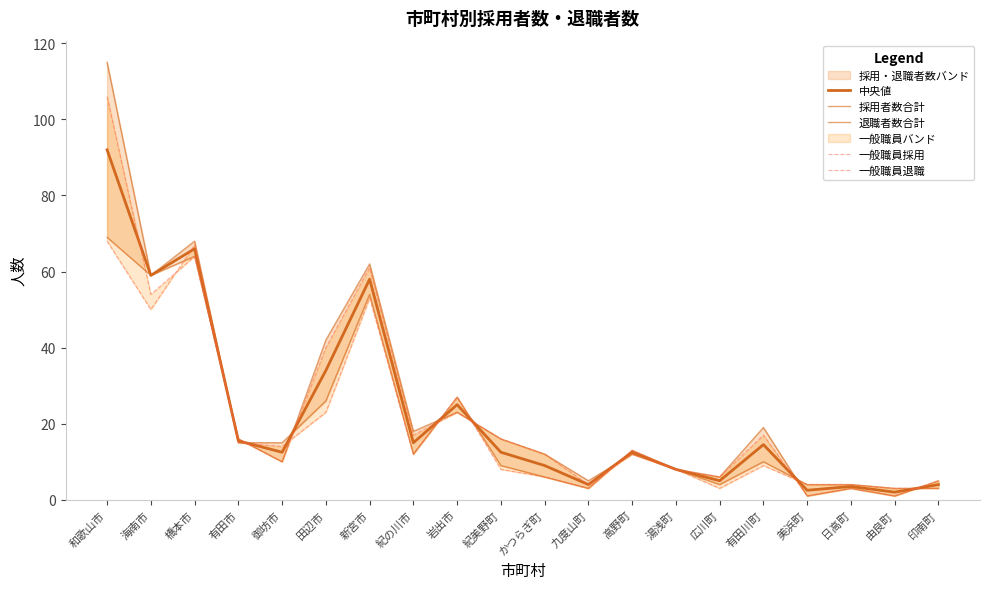

How many interior local valleys does the 一般職員採用 series have?

5